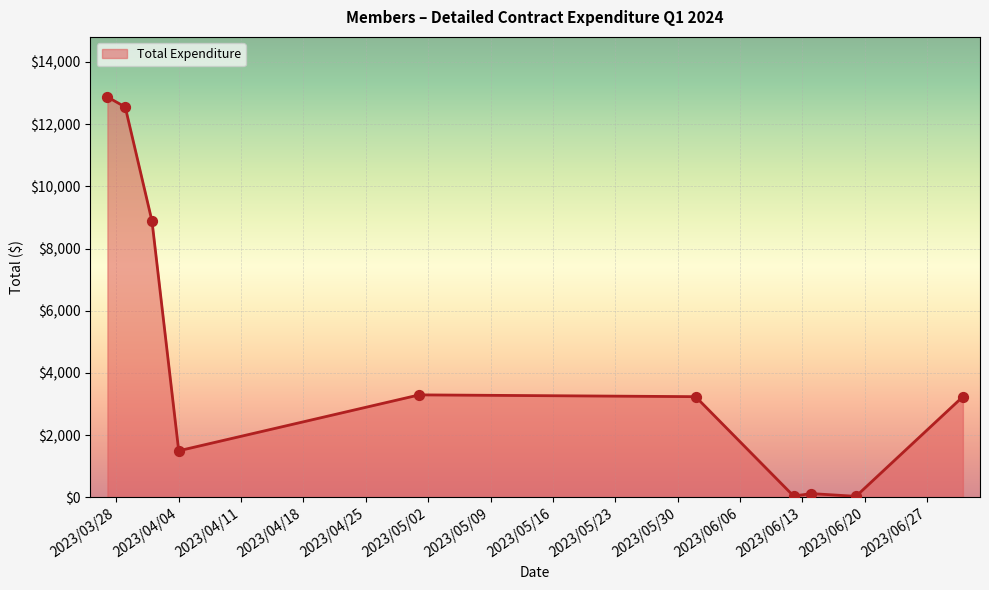

What is the greatest value displayed?

12873.8